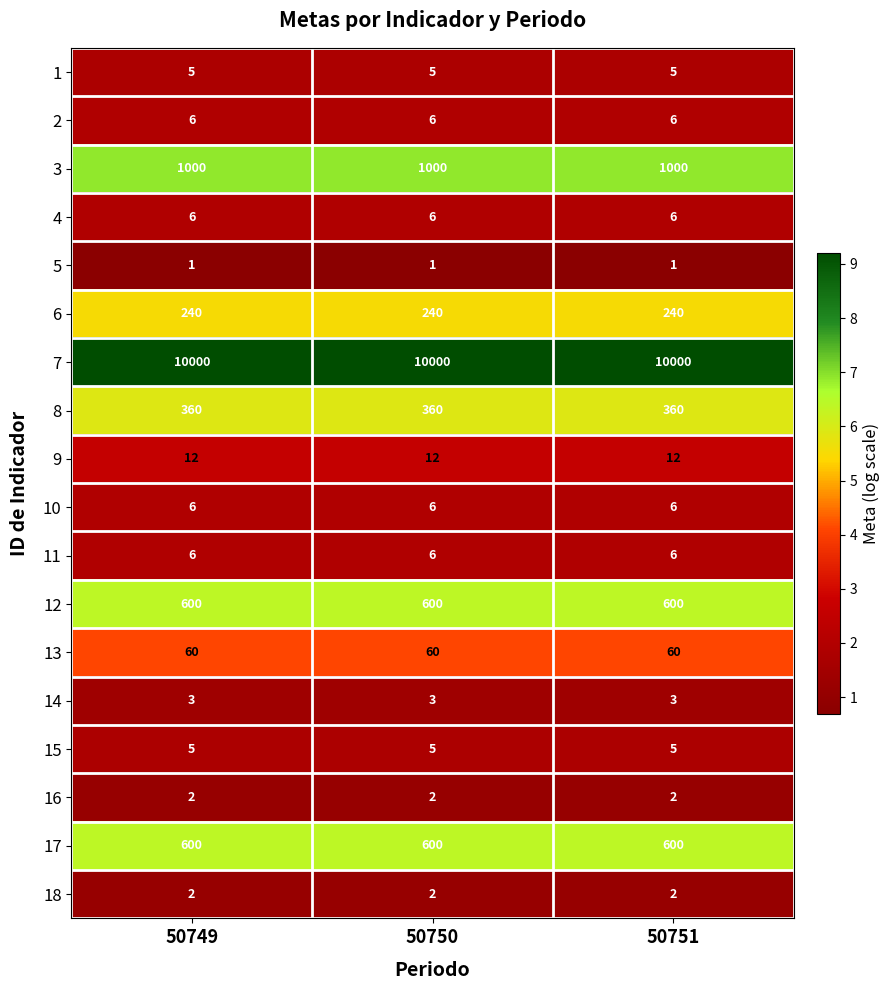

True or false: 7 has a value of 10000 at 50749.

True